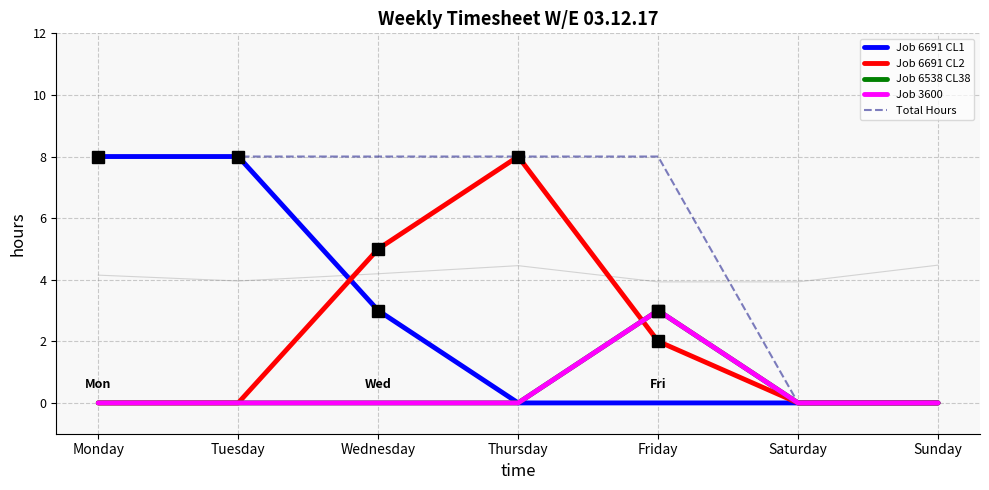

What are all the series names shown in the legend?

Job 6691 CL1, Job 6691 CL2, Job 6538 CL38, Job 3600, Total Hours